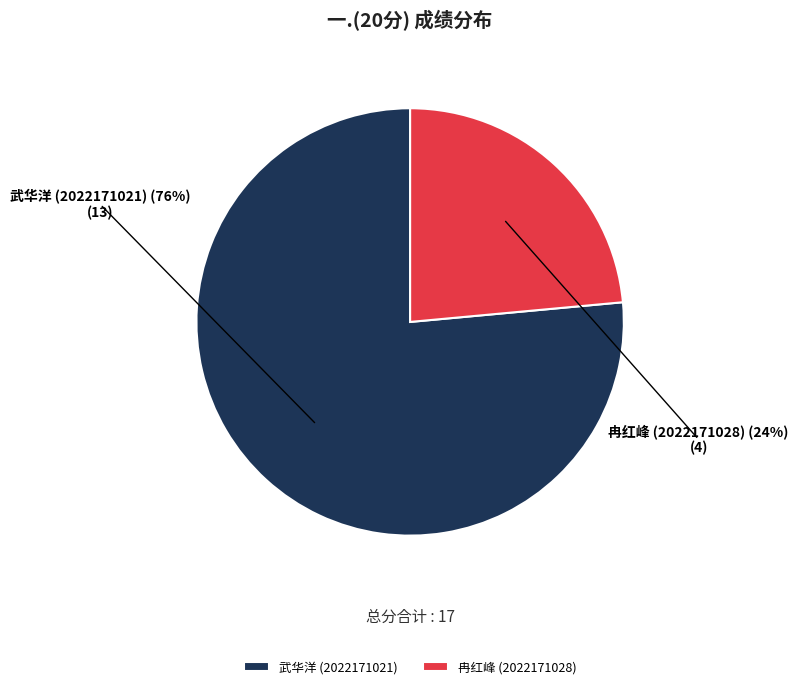

How many segments does this pie chart have?

2